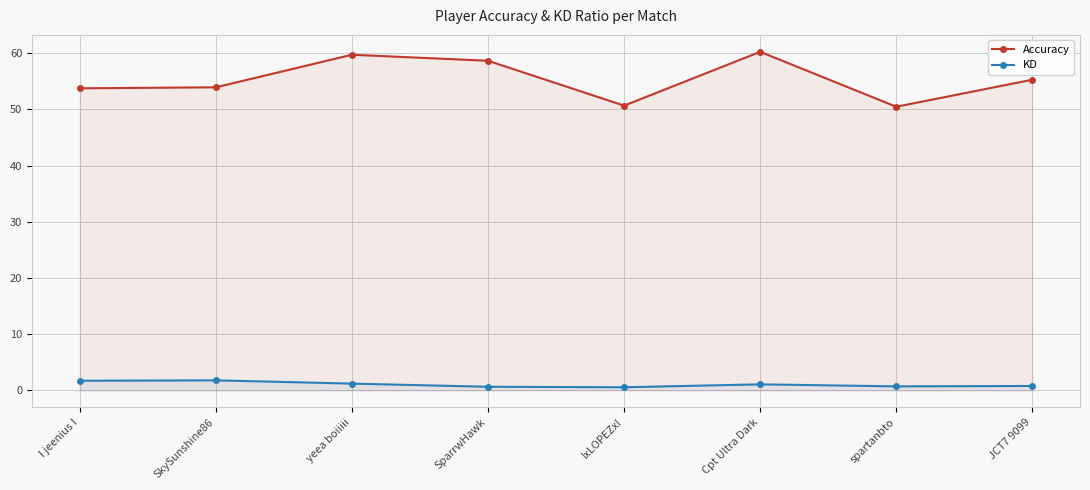

Rank the series by their average value, from lowest to highest.

KD, Accuracy